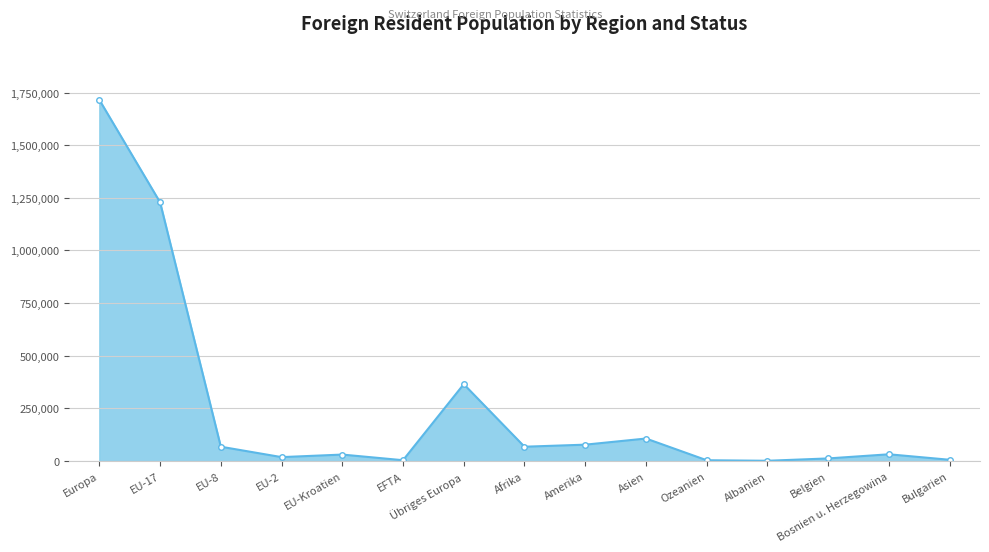

At which category does the chart reach its peak across all series?

Europa